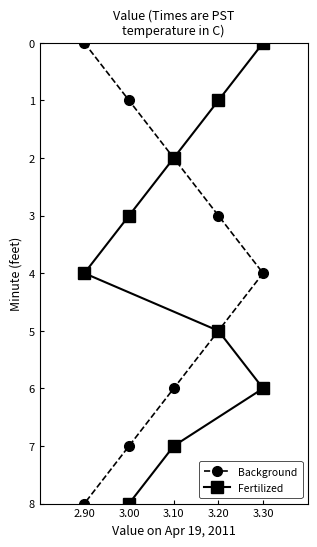

At 8, list the series in order from smallest to largest.

Background, Fertilized